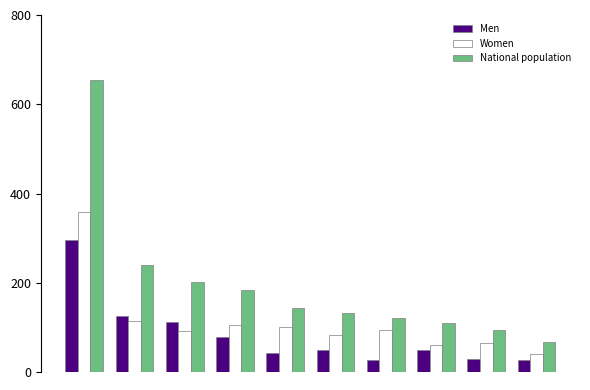

Which series has the widest spread of values?

National population